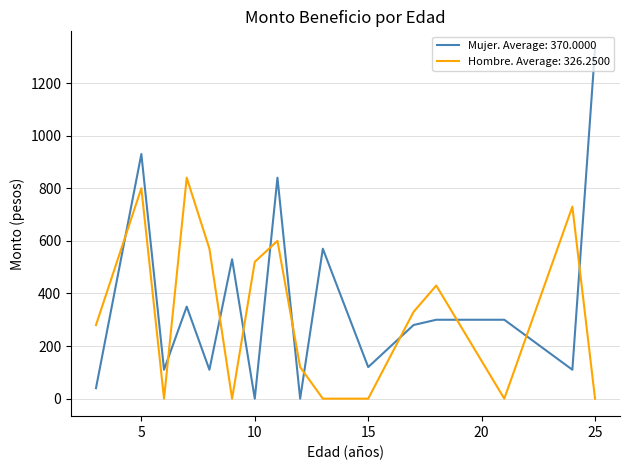

Which series ends up on top after the final intersection of Mujer. Average: 370.0000 and Hombre. Average: 326.2500?

Mujer. Average: 370.0000